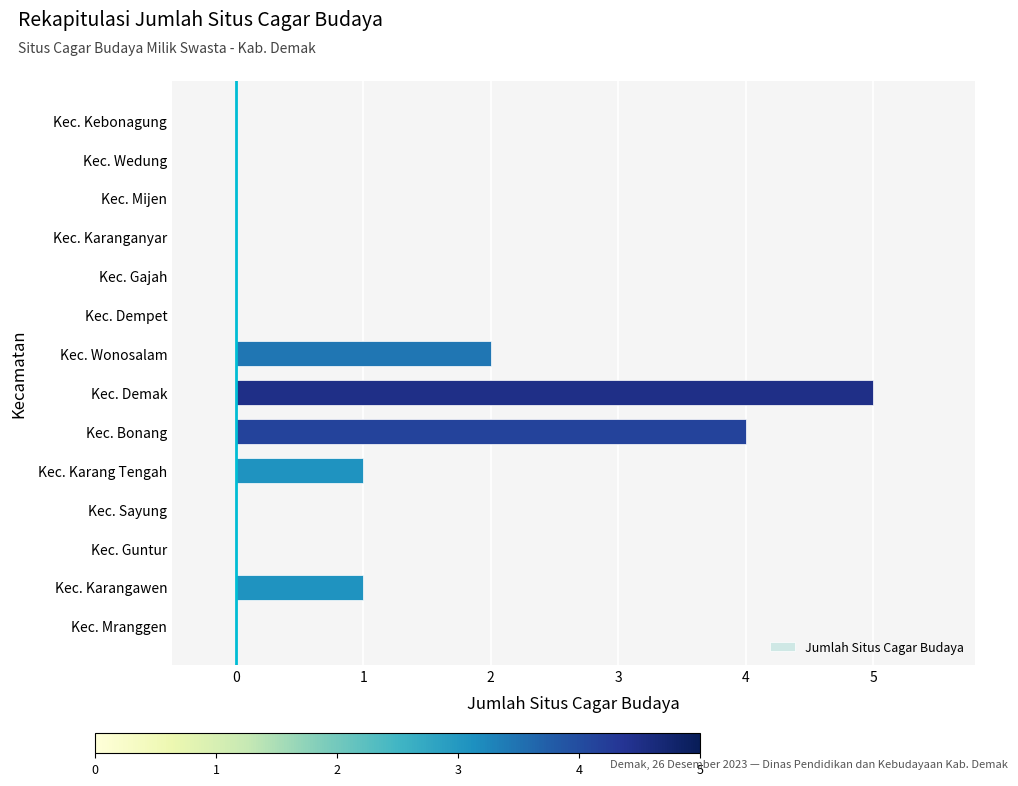

Which has a higher value, Kec. Dempet or Kec. Demak?

Kec. Demak